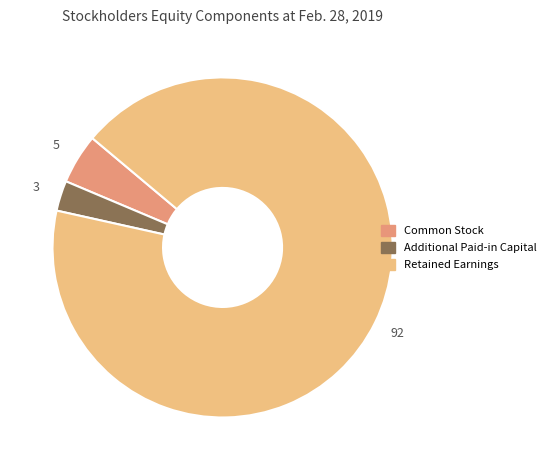

How many segments does this pie chart have?

3